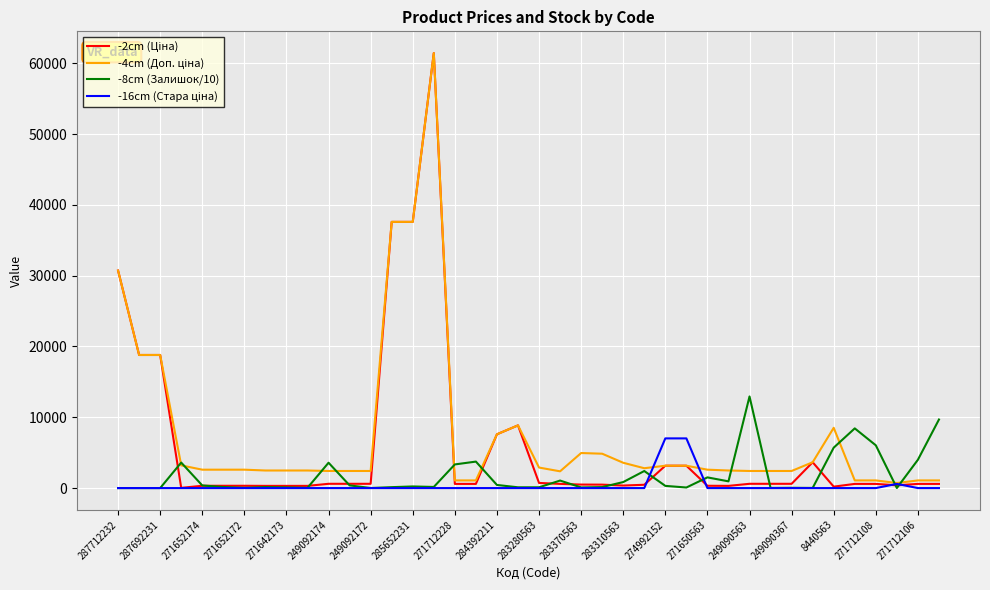

What is the maximum value shown in the chart?

61434.3